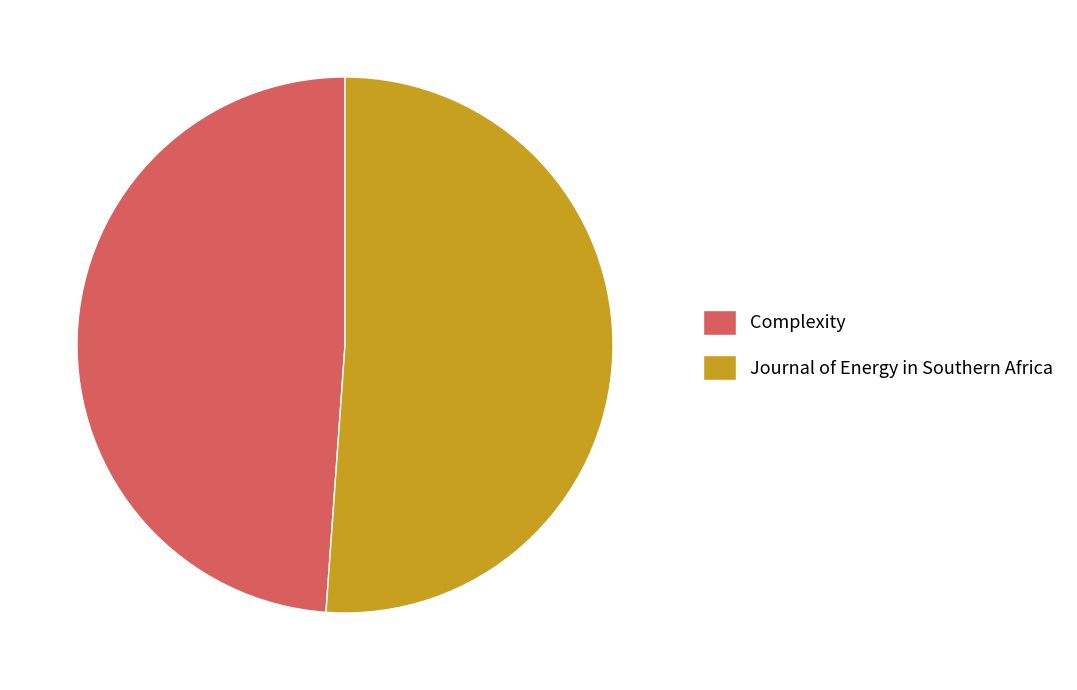

Which category has the smallest portion of the pie?

Complexity